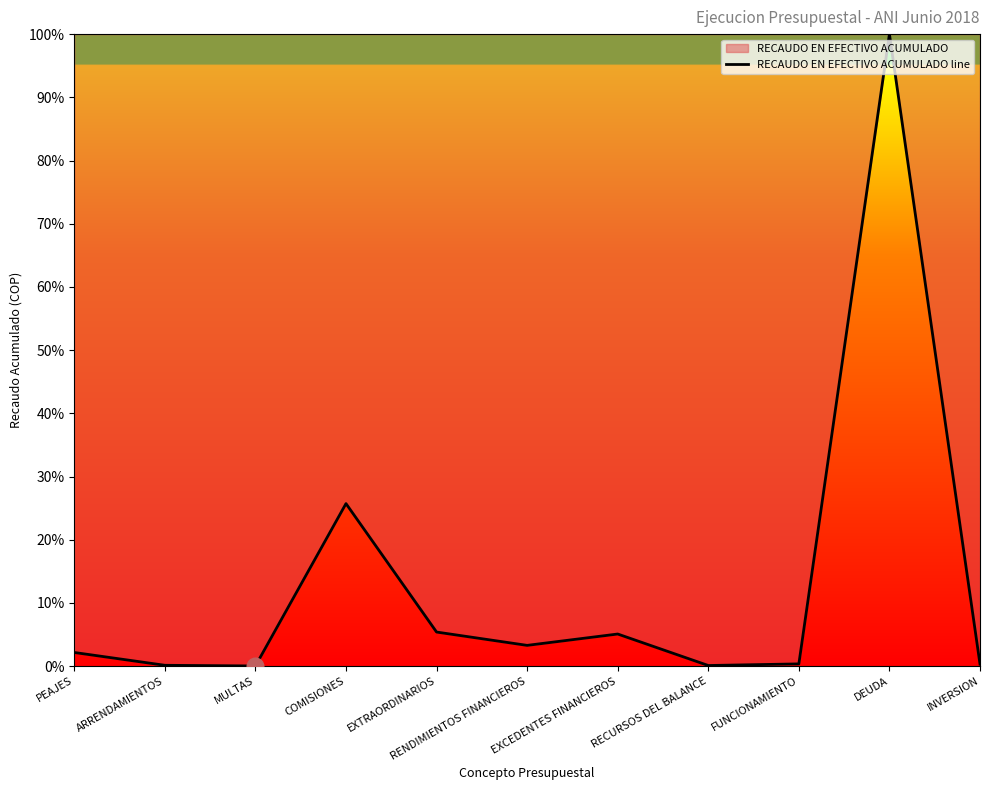

Where does the data first go above 2?

PEAJES